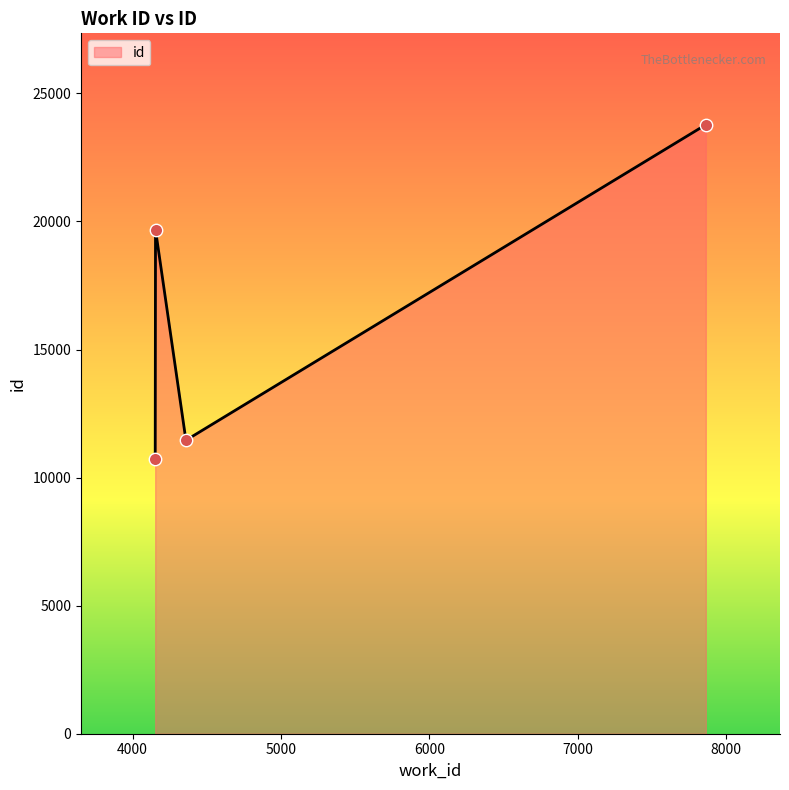

How many interior local valleys (lower than both neighbors) does the data have?

1